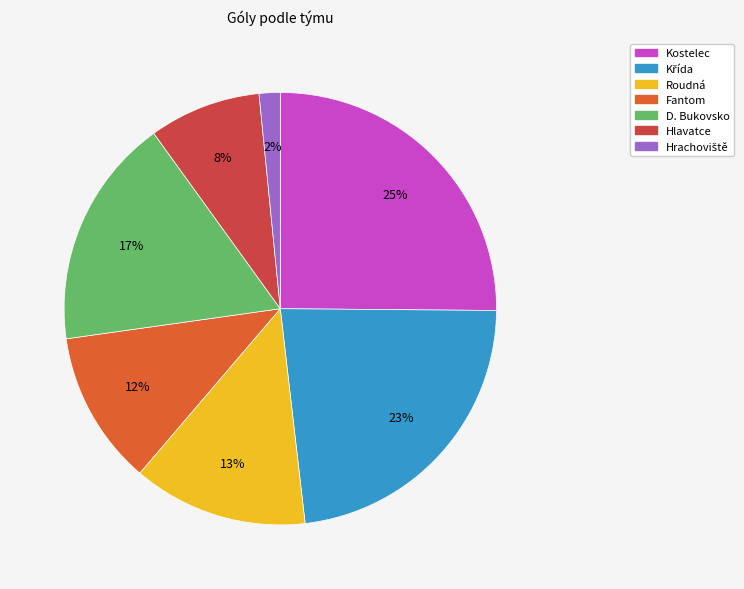

How much of the chart is everything except D. Bukovsko?

82.7%